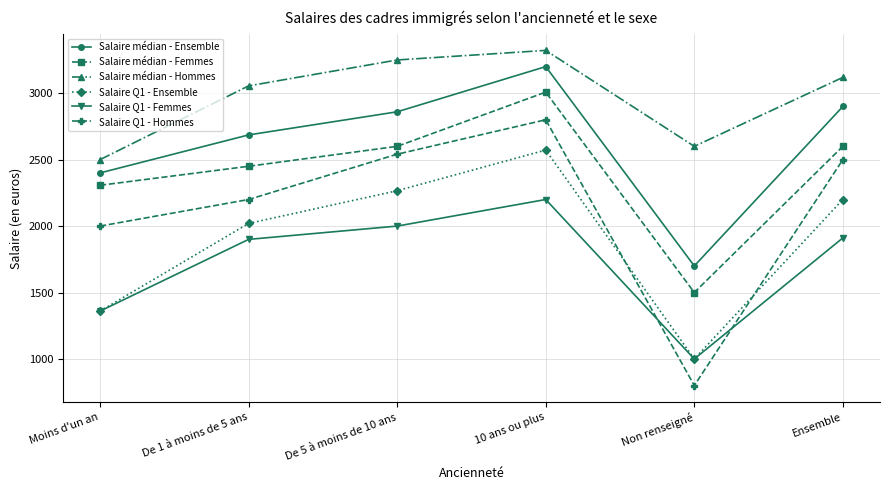

Where is the first local maximum for Salaire Q1 - Ensemble?

10 ans ou plus